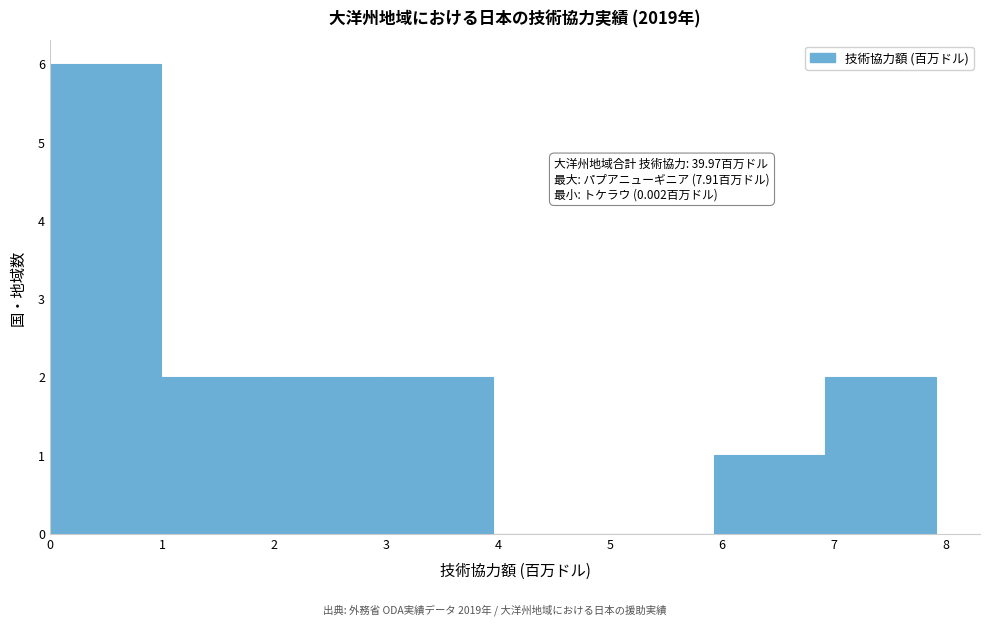

Which range on the x-axis has the tallest bar?

0.0 to 1.0